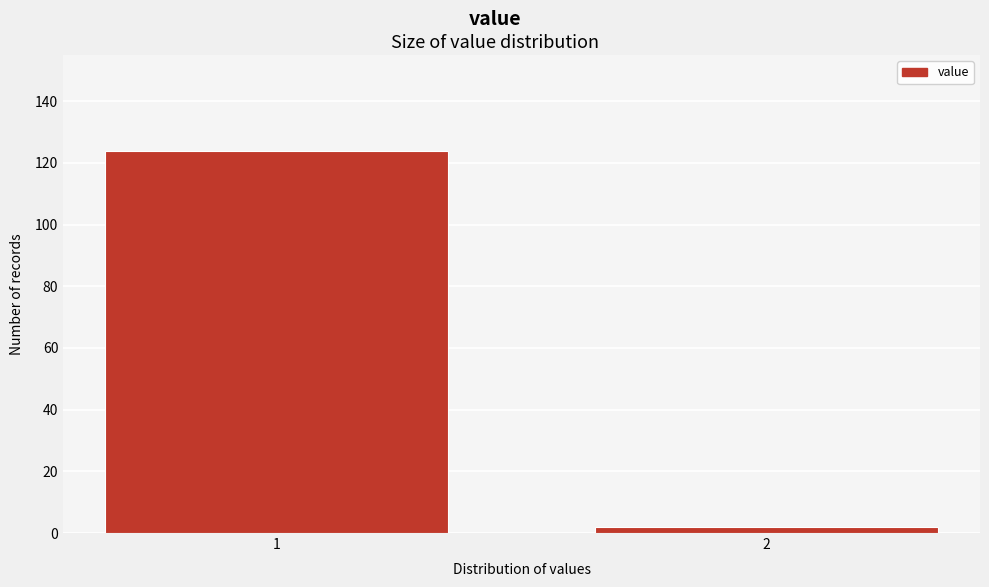

Reading right to left, what are all the values shown in this chart?

2	124